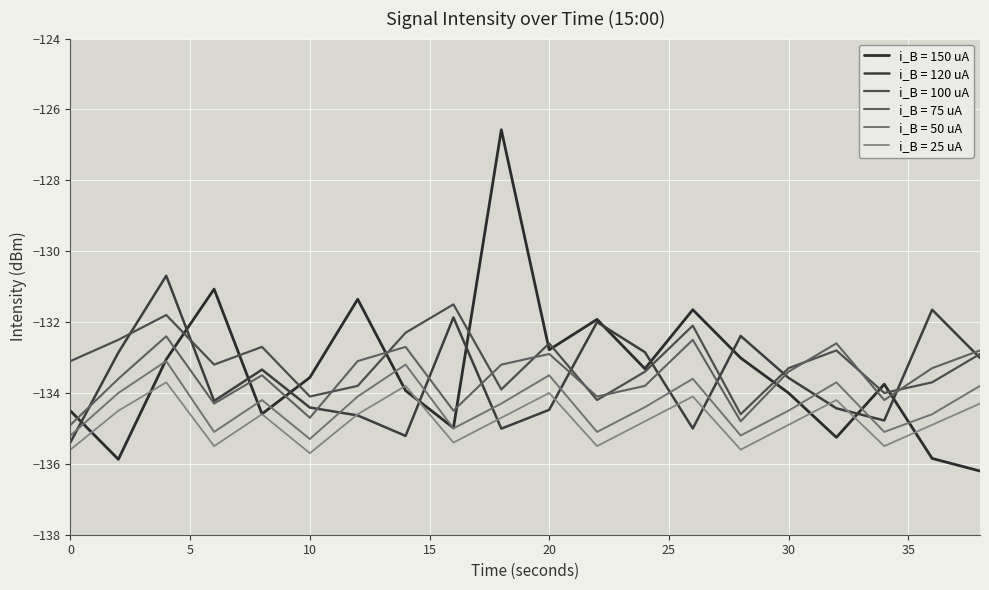

List the series in order of their peak value, highest first.

i_B = 150 uA, i_B = 120 uA, i_B = 100 uA, i_B = 75 uA, i_B = 50 uA, i_B = 25 uA